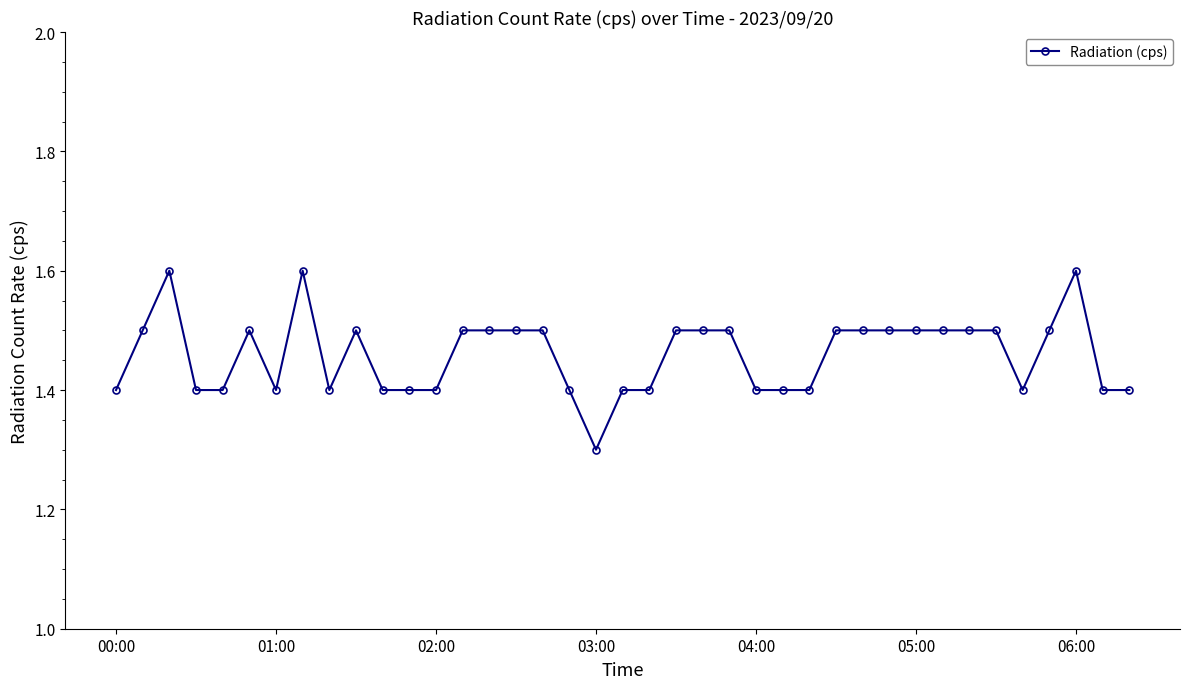

Count the number of categories in the chart.

39